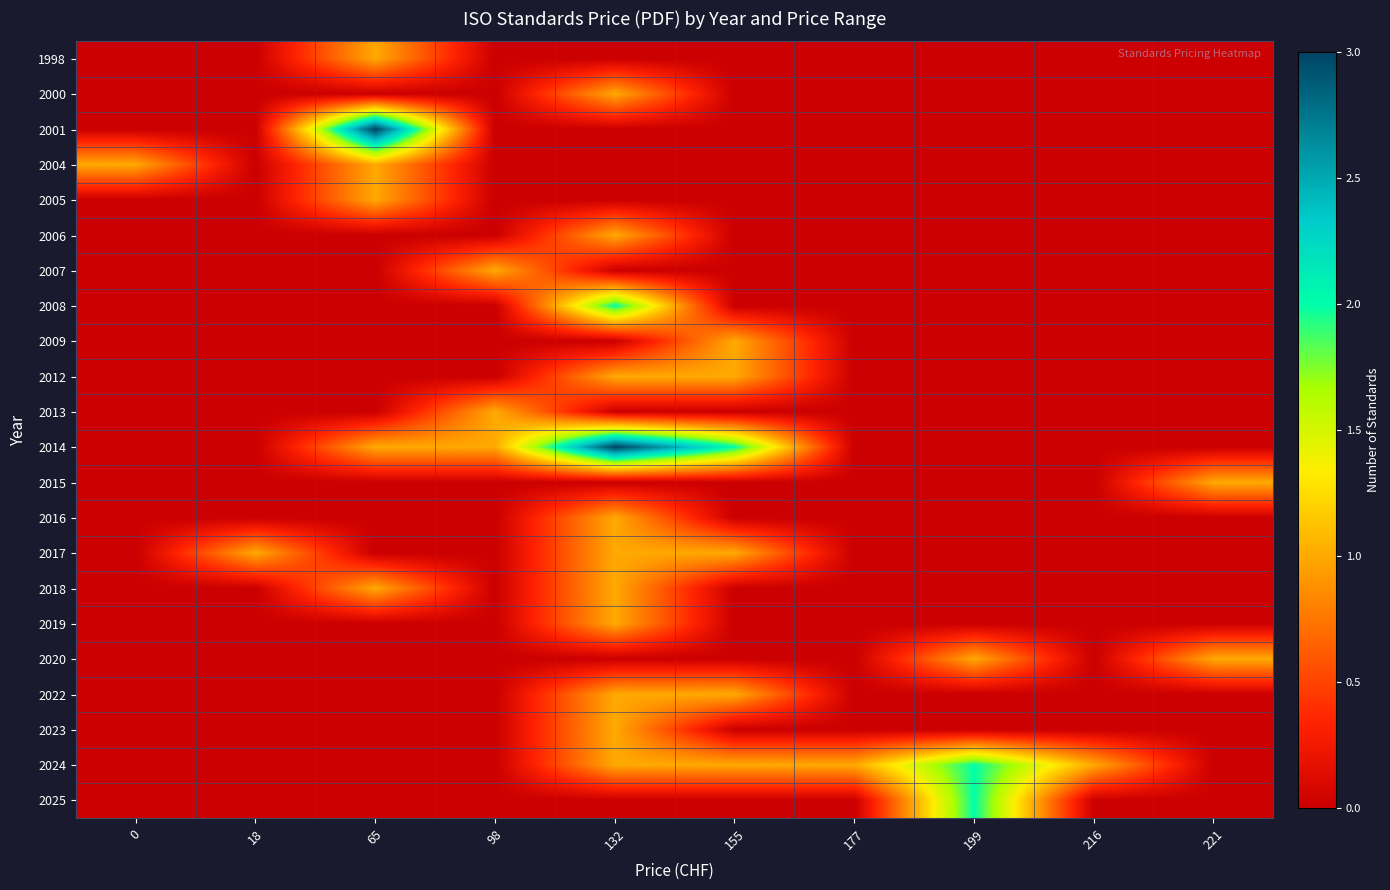

List the series in order of their peak value, highest first.

2001, 2014, 2008, 2024, 2025, 1998, 2000, 2004, 2005, 2006, 2007, 2009, 2012, 2013, 2015, 2016, 2017, 2018, 2019, 2020, 2022, 2023